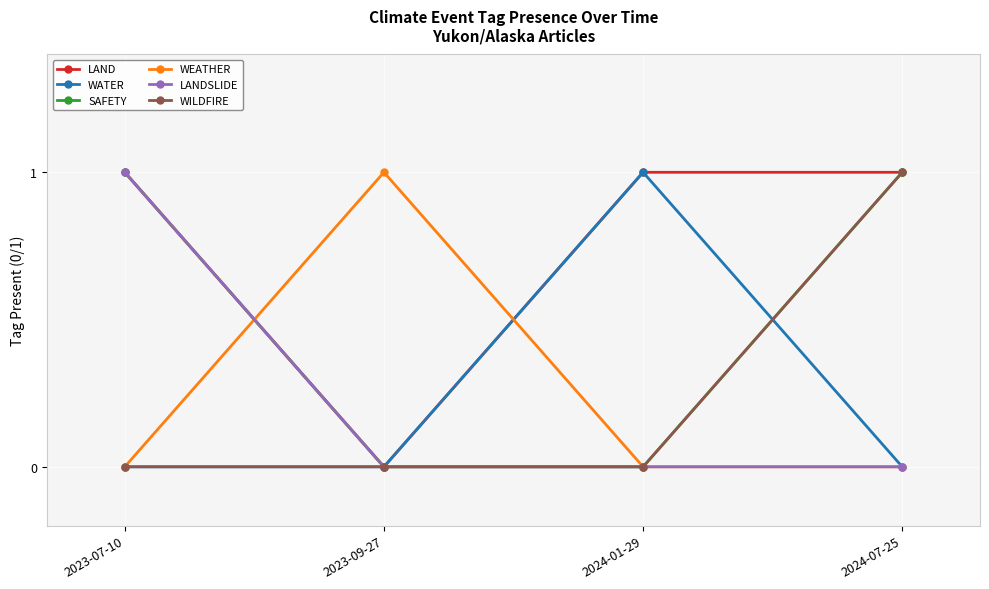

Reading left to right, what are all the values shown in this chart?

LAND: 2023-07-10=1	2023-09-27=0	2024-01-29=1	2024-07-25=1
WATER: 2023-07-10=0	2023-09-27=0	2024-01-29=1	2024-07-25=0
SAFETY: 2023-07-10=1	2023-09-27=0	2024-01-29=0	2024-07-25=1
WEATHER: 2023-07-10=0	2023-09-27=1	2024-01-29=0	2024-07-25=0
LANDSLIDE: 2023-07-10=1	2023-09-27=0	2024-01-29=0	2024-07-25=0
WILDFIRE: 2023-07-10=0	2023-09-27=0	2024-01-29=0	2024-07-25=1